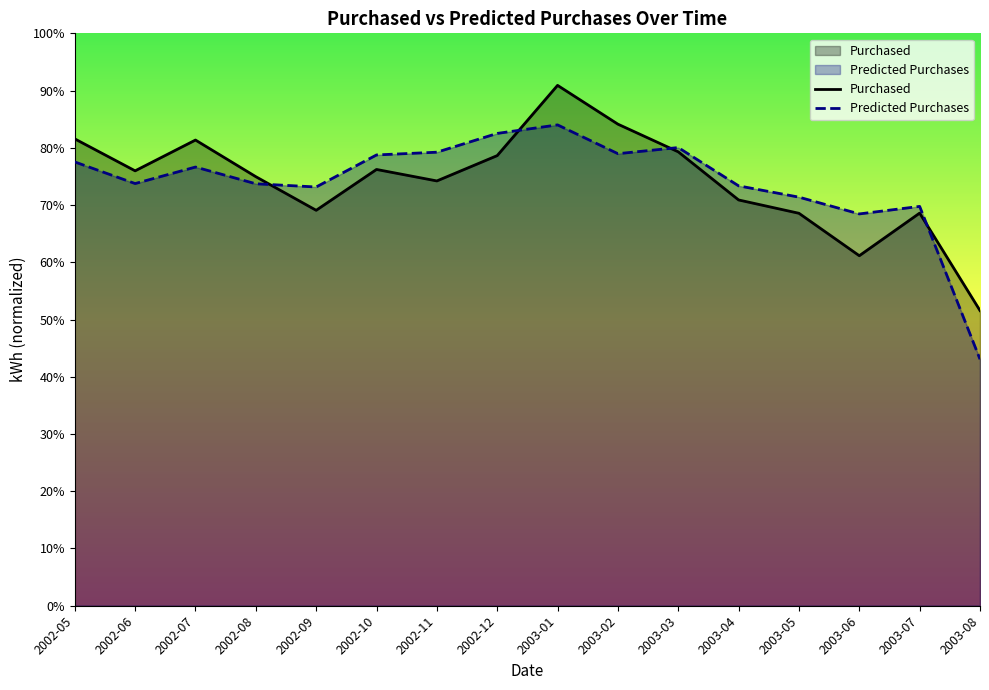

At which category does Predicted Purchases reach its first local valley?

2002-06